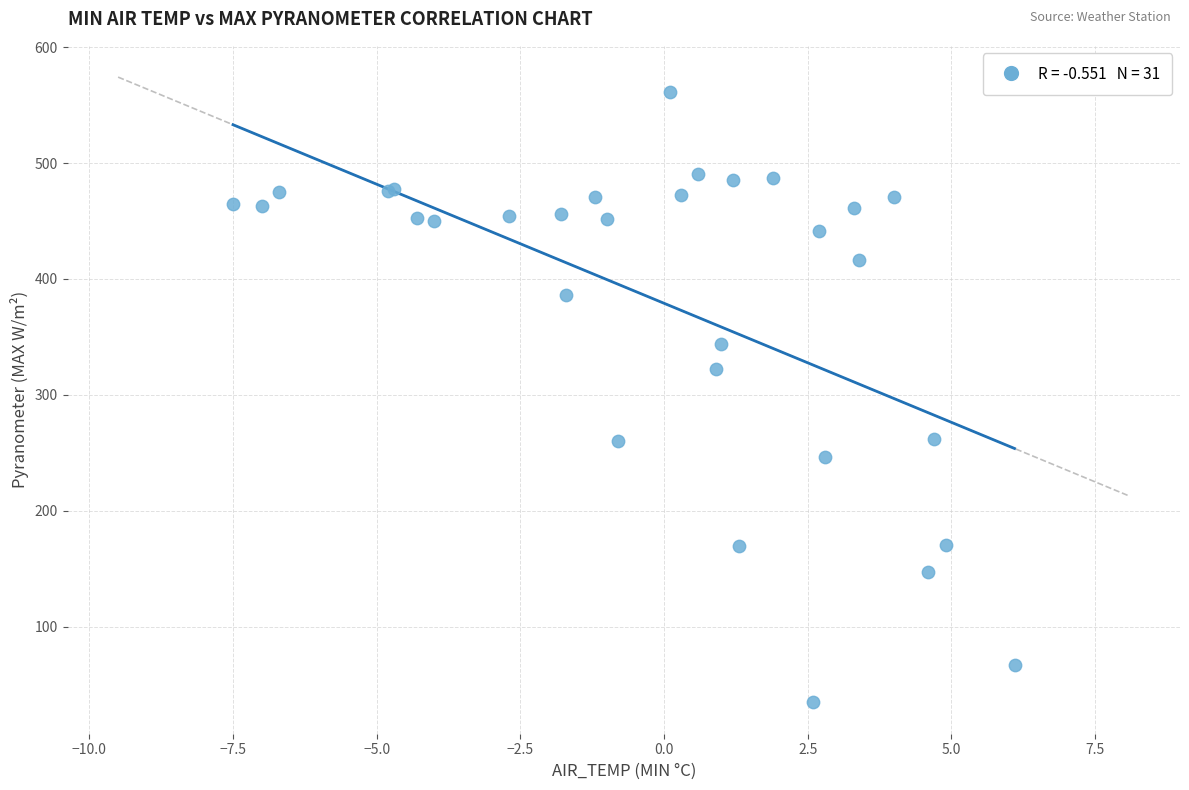

What Y value in the scatter plot is closest to 297?

322.7